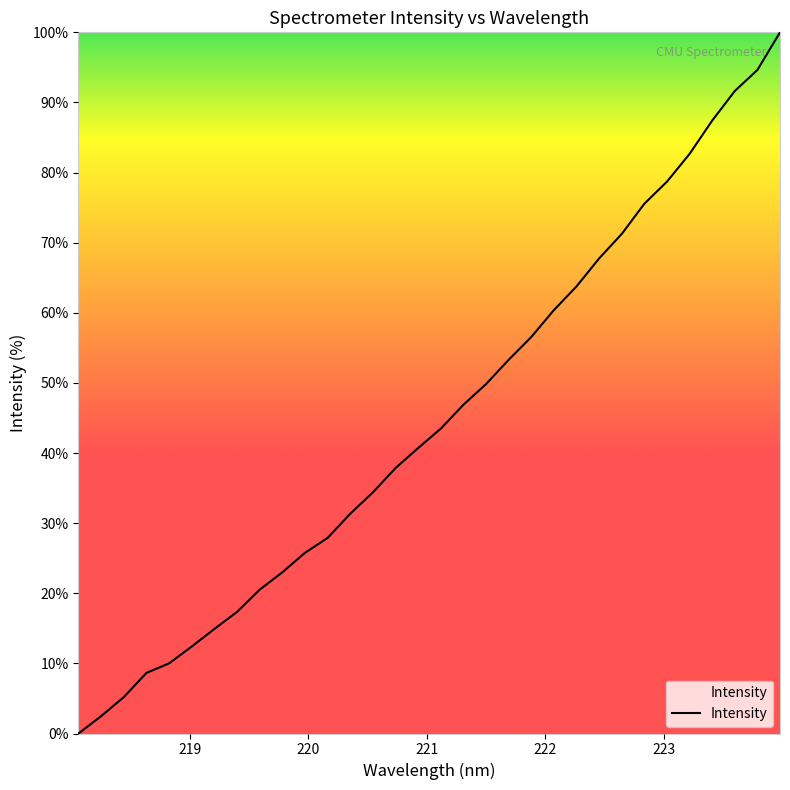

Reading left to right, transcribe all the data shown in this chart.

0.0	2.5	5.2	8.6	10.0	12.4	14.9	17.3	20.5	23.0	25.8	27.9	31.3	34.4	37.9	40.7	43.5	46.9	49.8	53.3	56.6	60.4	63.8	67.8	71.2	75.6	78.7	82.7	87.4	91.6	94.6	100.0